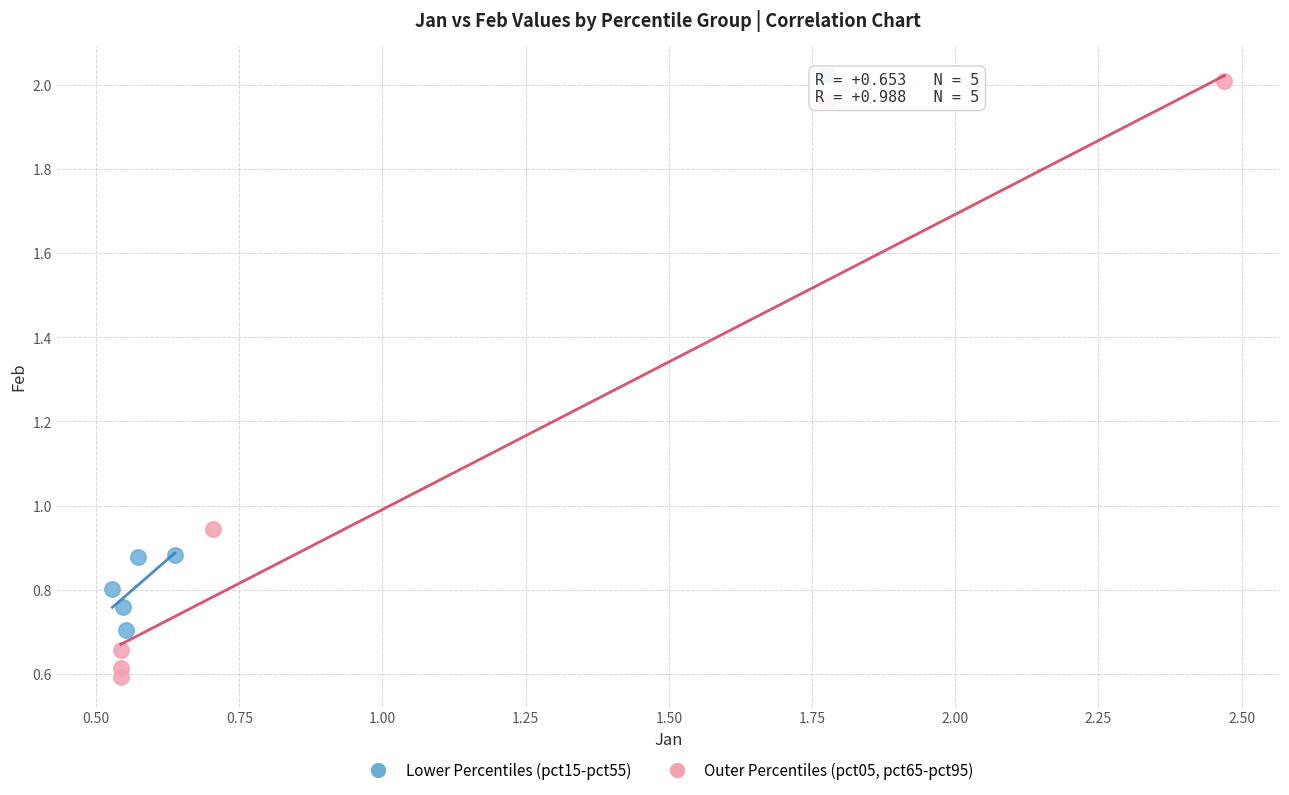

What are all the series names shown in the legend?

Lower Percentiles (pct15-pct55), Outer Percentiles (pct05, pct65-pct95)